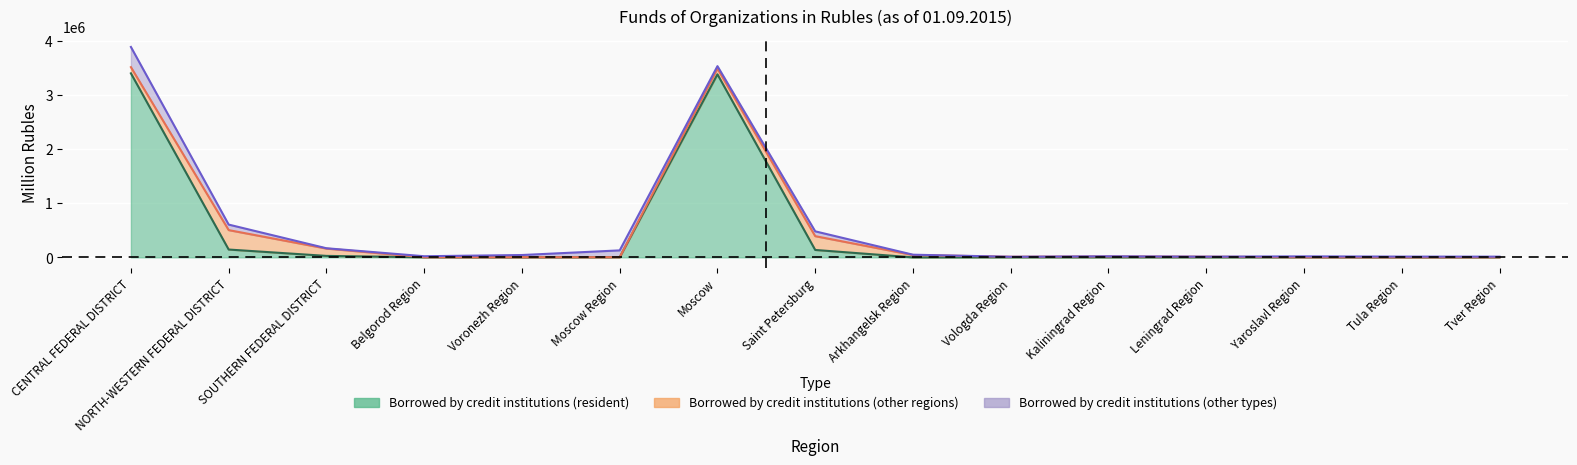

The value of Borrowed by credit institutions (other types) at Leningrad Region is 886. True or false?

True